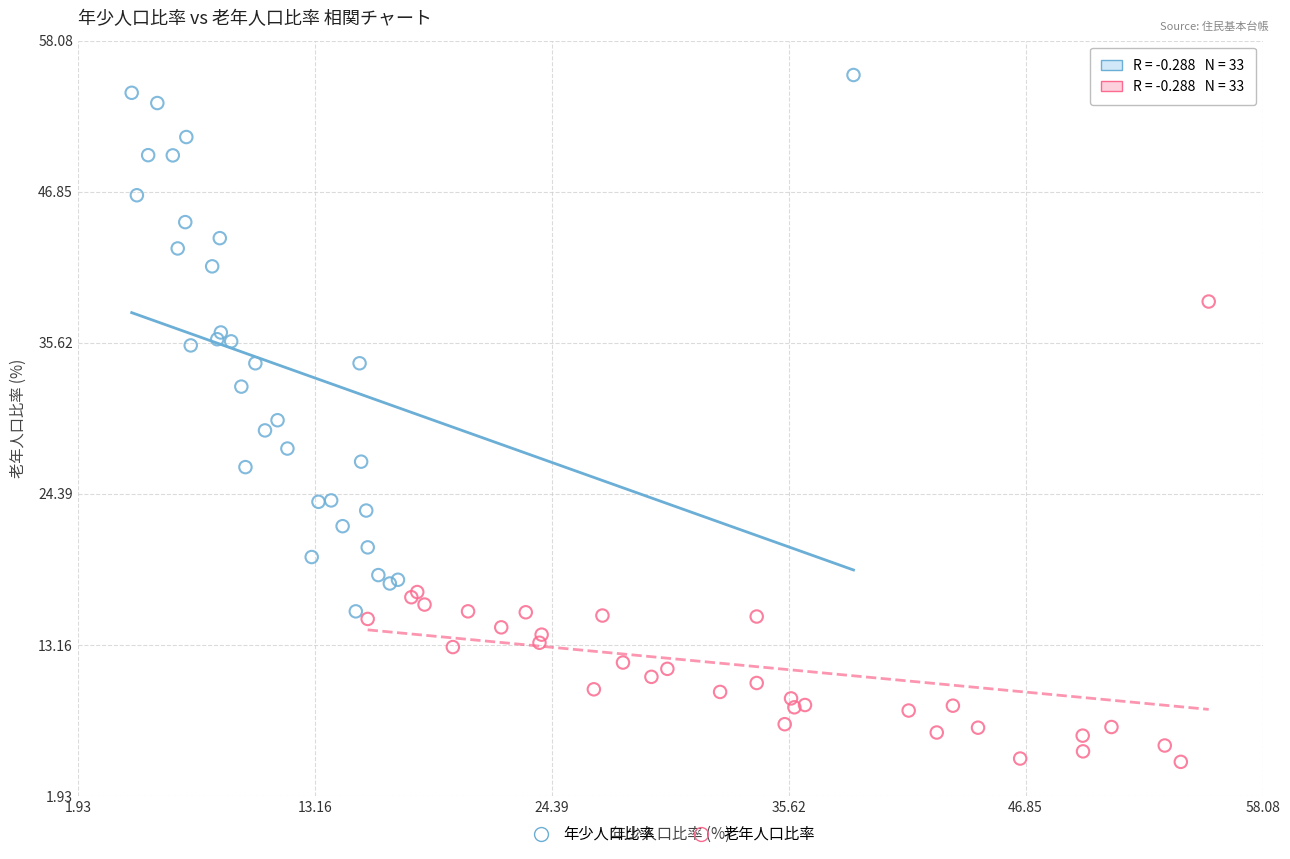

Which series reaches the minimum Y coordinate?

老年人口比率